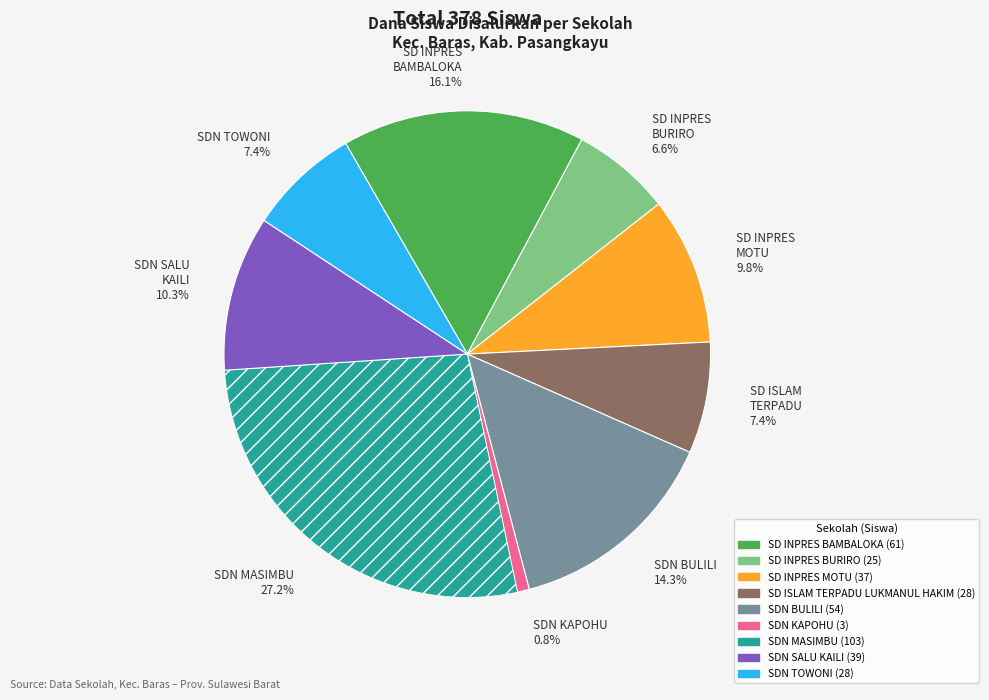

Count the number of slices in the pie.

9